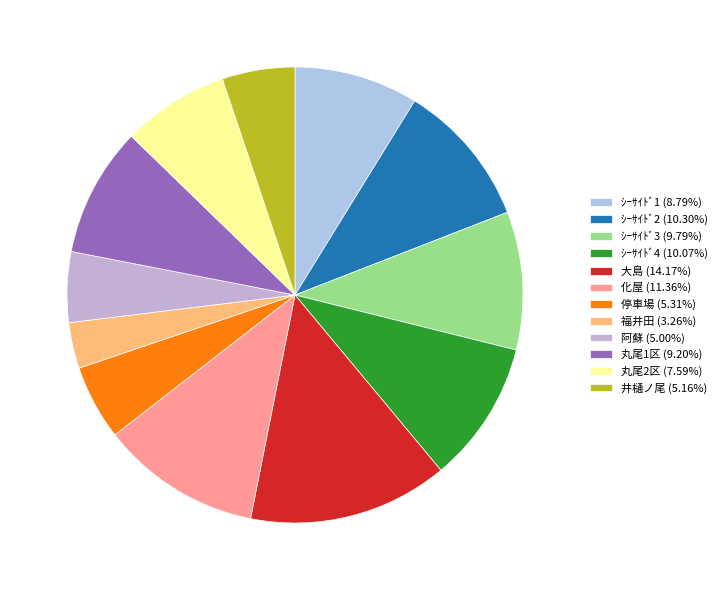

What percentage is the 福井田 slice, to the nearest percent?

3%